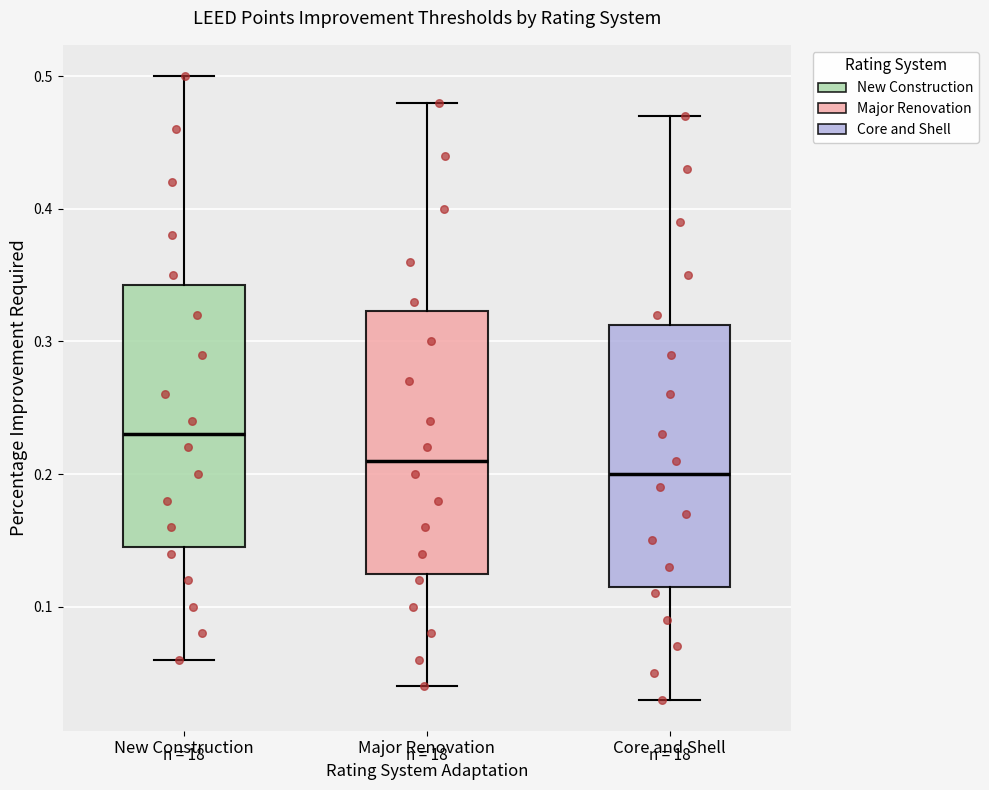

Where is the upper edge of the box for New Construction on the y-axis? The values are not printed on the chart, so give them approximately, as read against the axis.

0.34